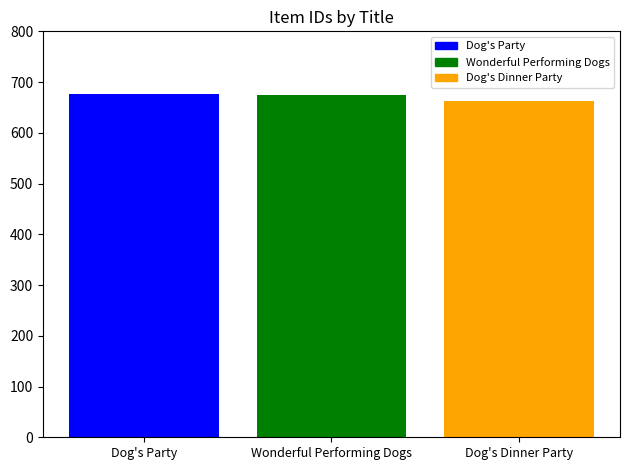

The chart shows a value of 1106 at Dog's Party. True or false?

False